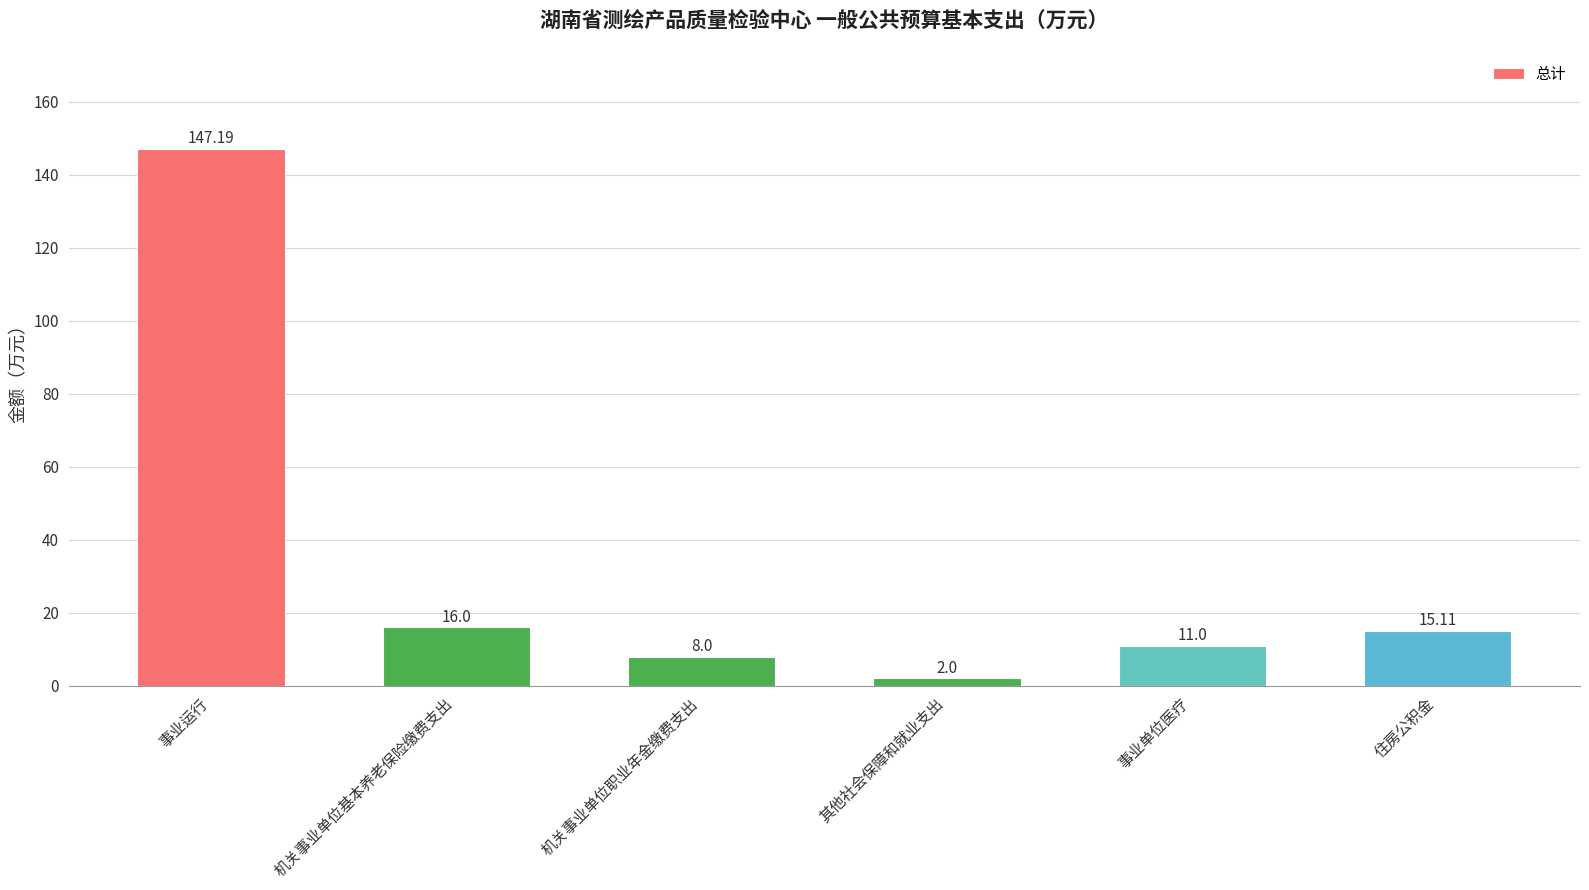

What is the difference between the values at 住房公积金 and 机关事业单位基本养老保险缴费支出?

0.9